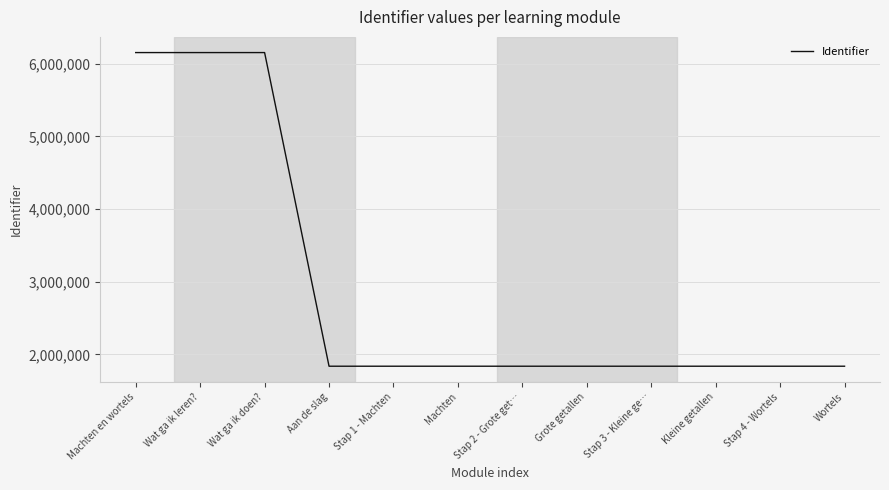

Is it true that the value at Wortels is 1837521?

True